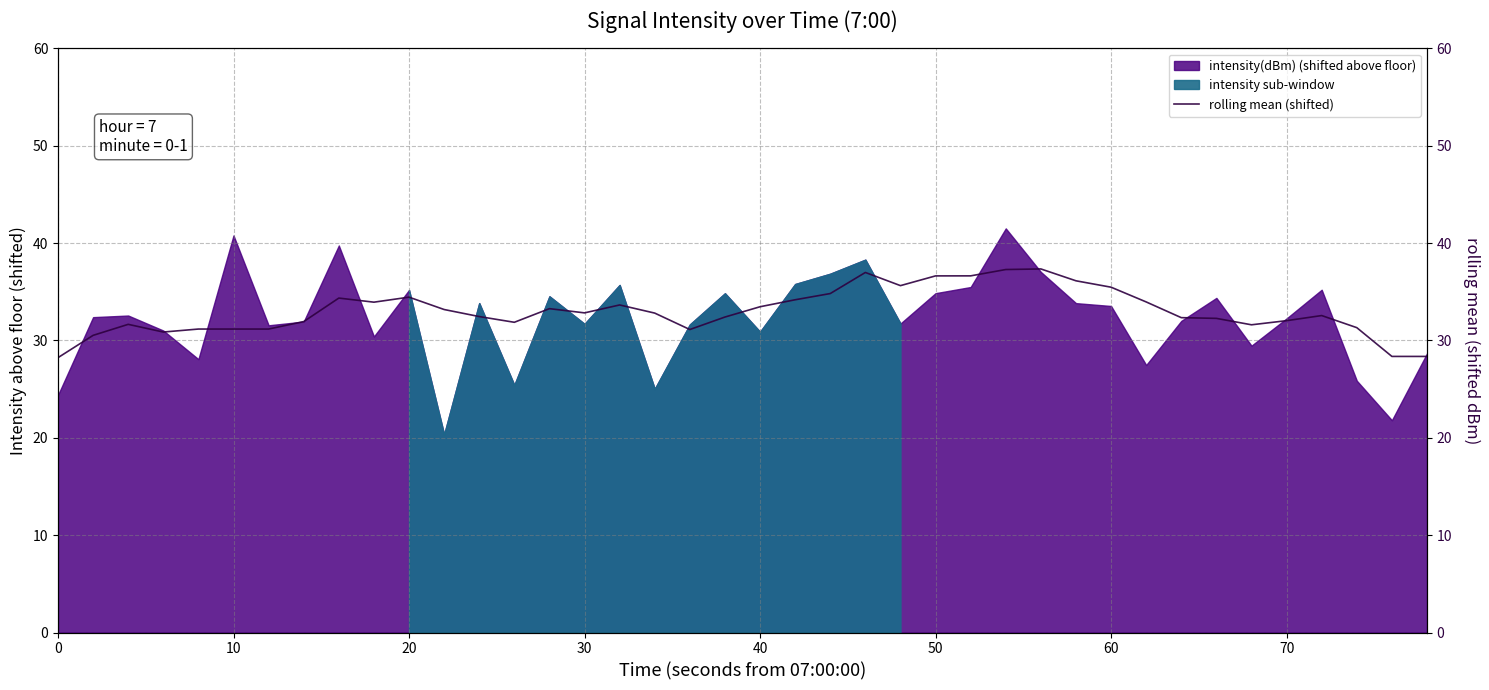

What is the sum of all values?

1320.6